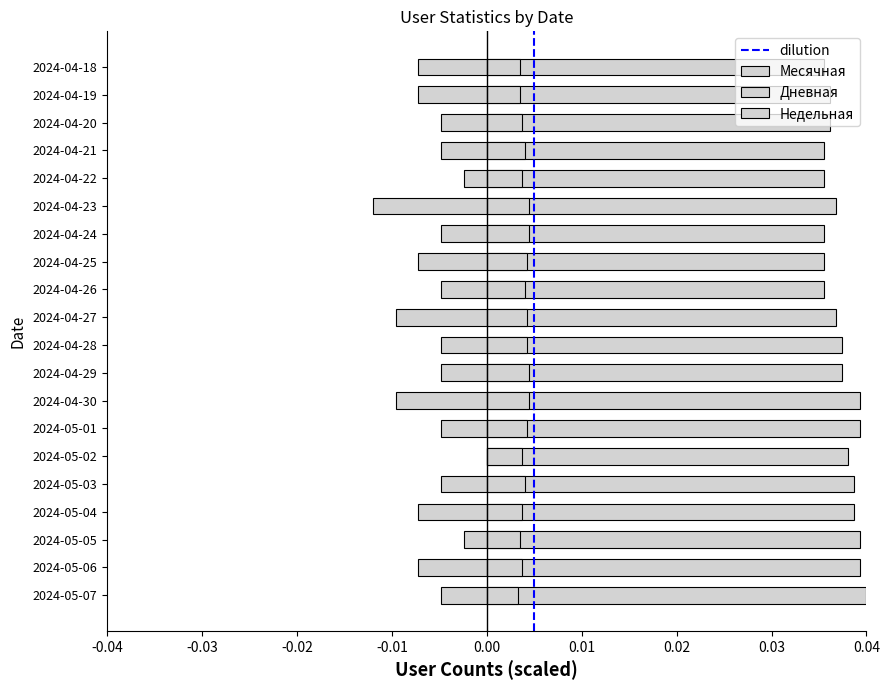

At which category is the sum across all series the highest?

2024-05-02